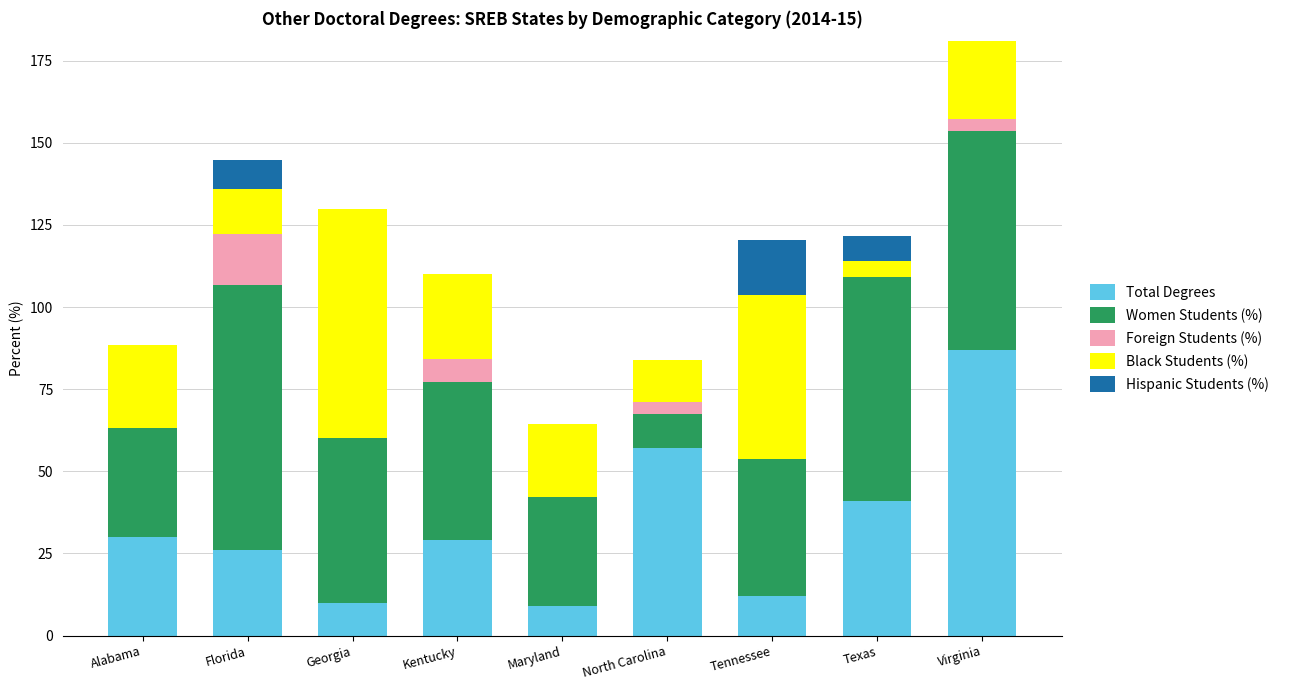

At which label is Total Degrees closest to 48?

Texas